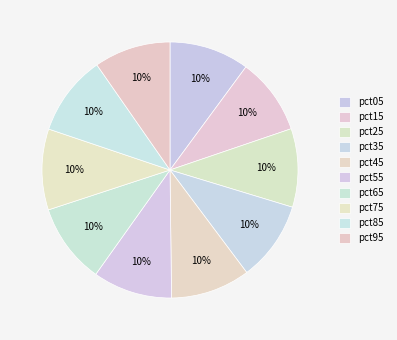

To the nearest percent, what portion does pct15 represent?

10%